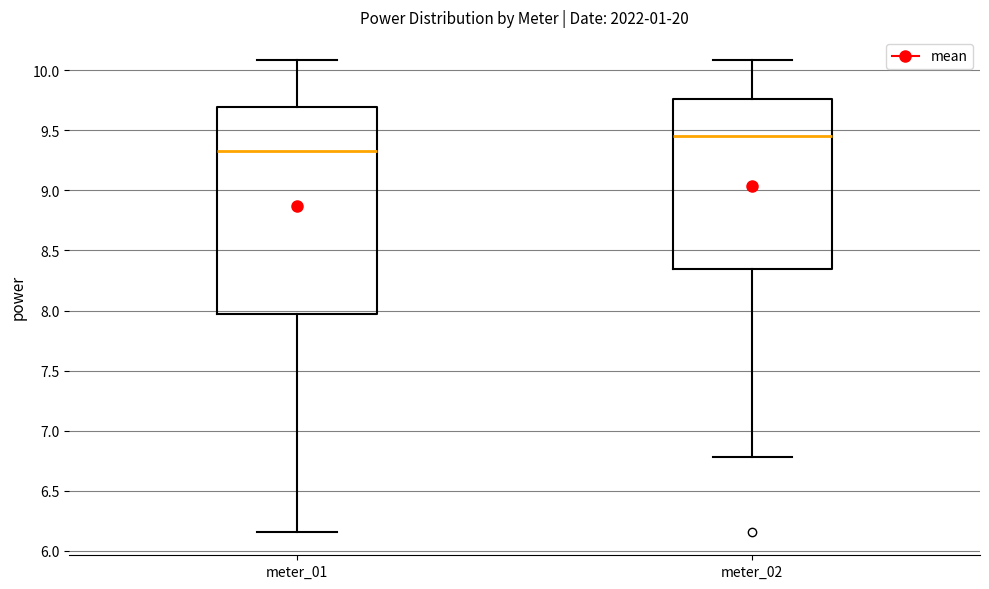

Reading left to right, read every box against the y-axis: the position of its median line, the range the box covers, and the ends of its whiskers. The values are not printed on the chart, so give them approximately, as read against the axis.

meter_01: median 9.35, box 7.95 to 9.70, whiskers 6.15 to 10.10
meter_02: median 9.45, box 8.35 to 9.75, whiskers 6.80 to 10.10